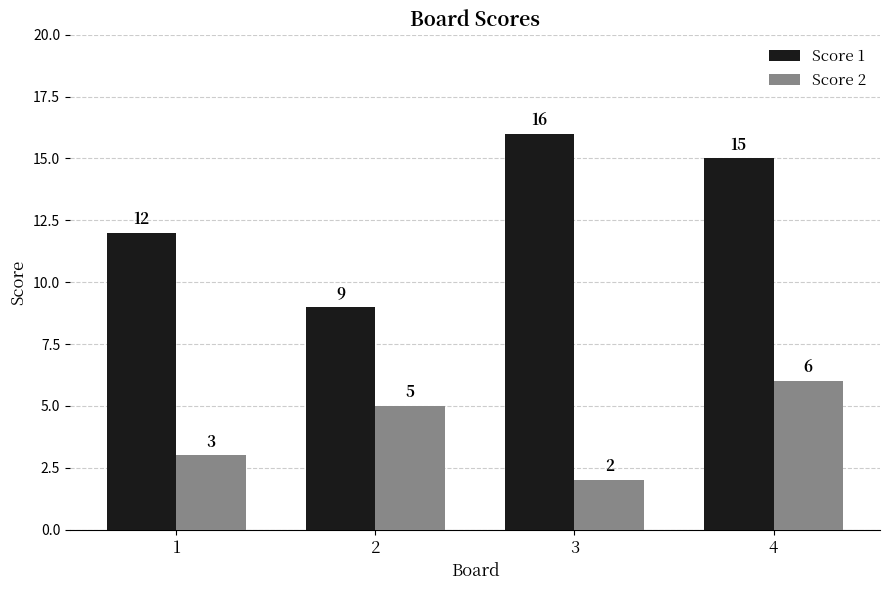

What is the value of the Score 2 bar at the 3rd from the left?

2